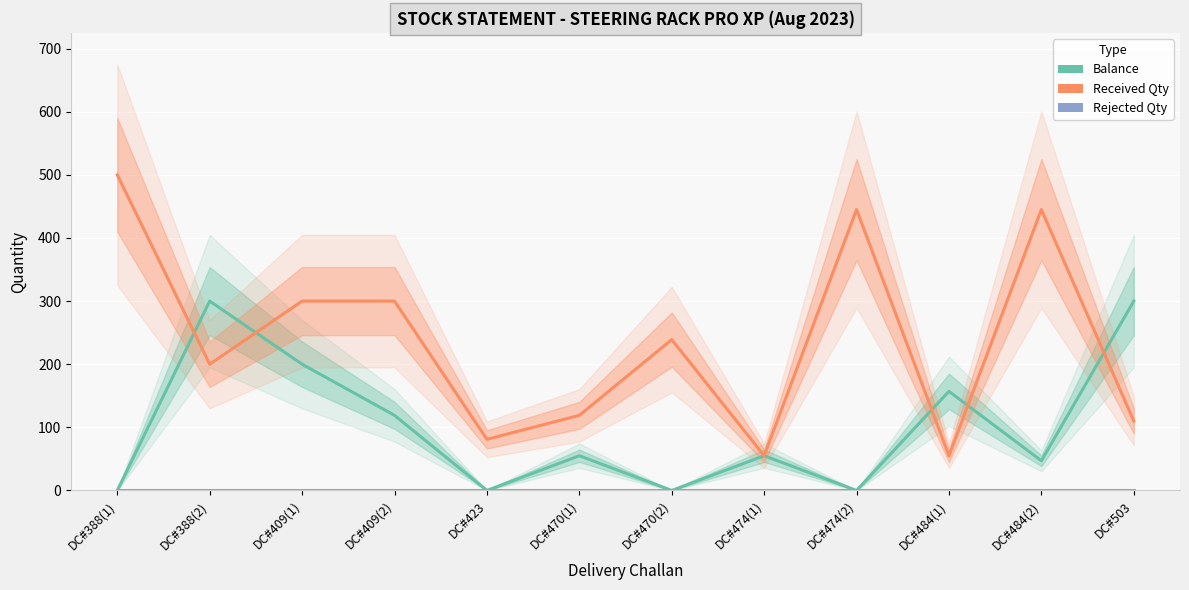

Count the Balance values in the range 0 to 200.

10